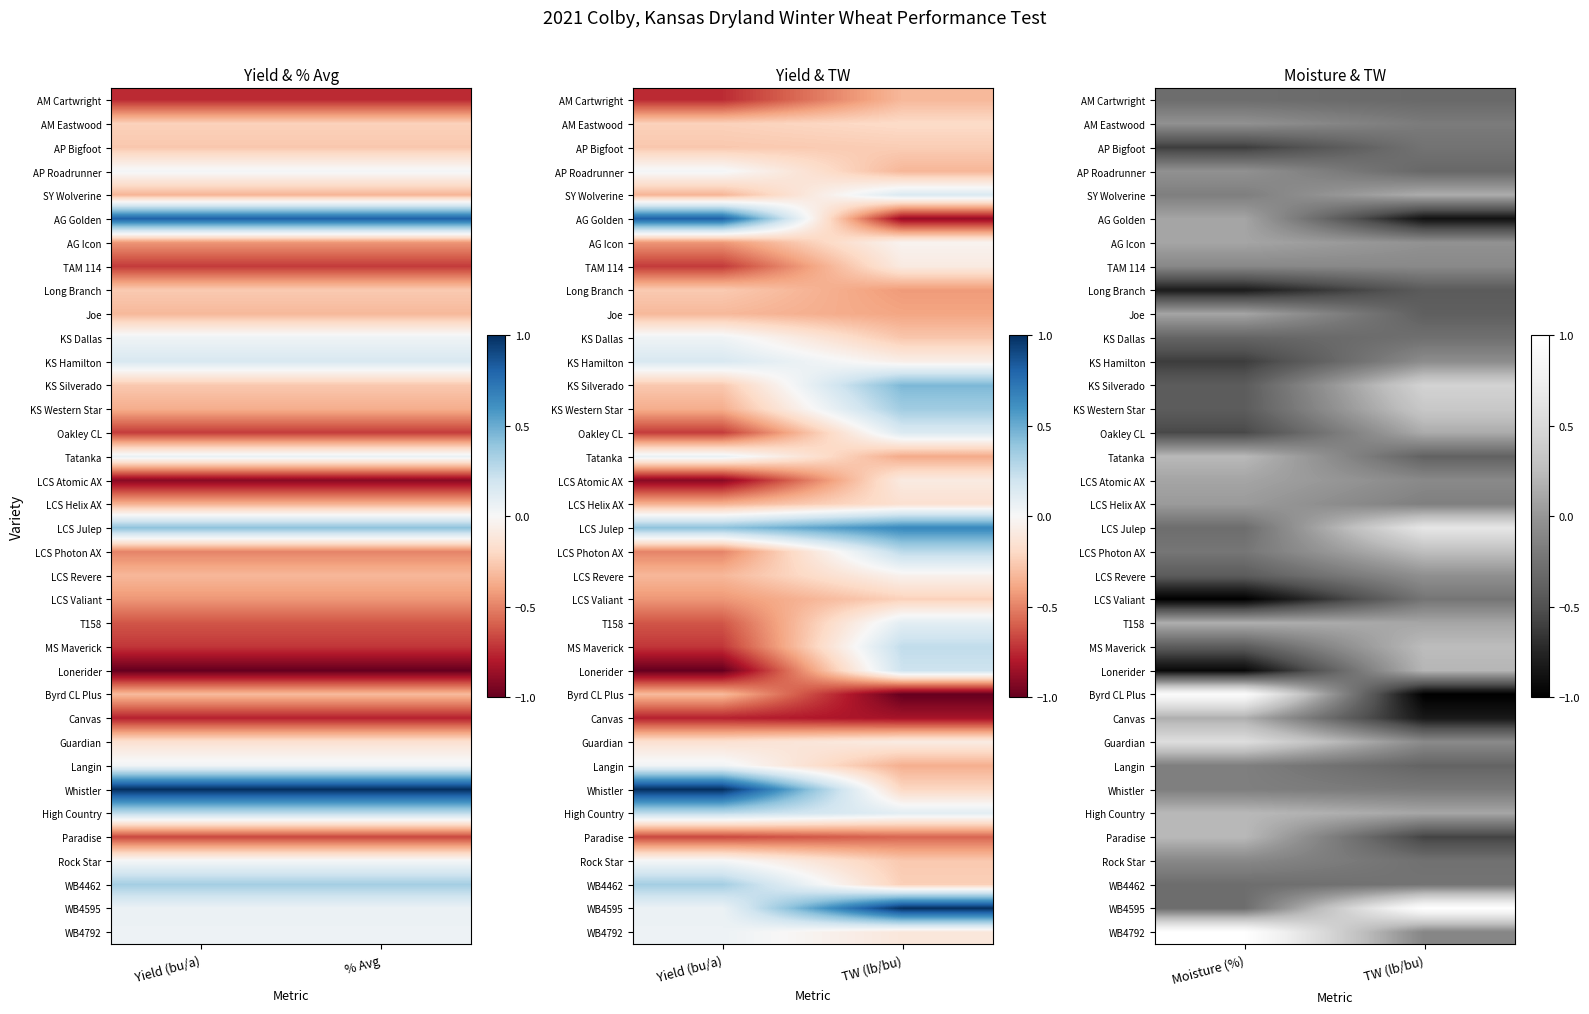

How many data points does each series have?

2